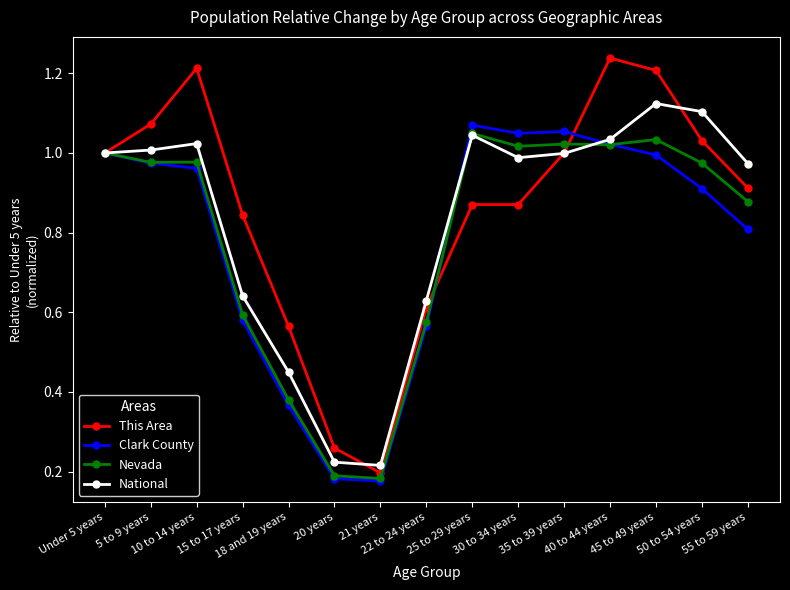

What is the spread (max minus min) of values at 20 years?

0.1